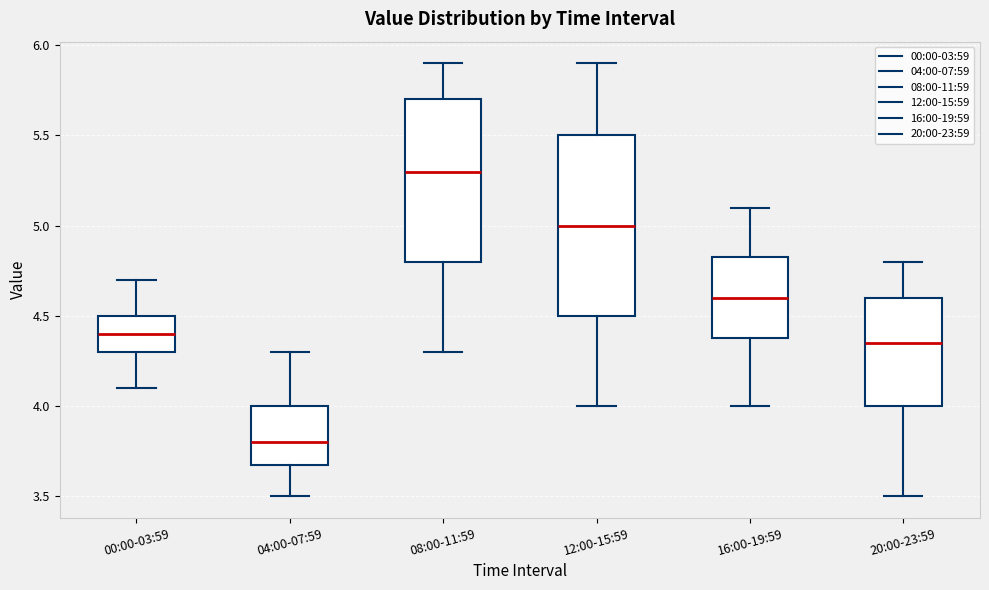

Which box's median line is the highest?

08:00-11:59